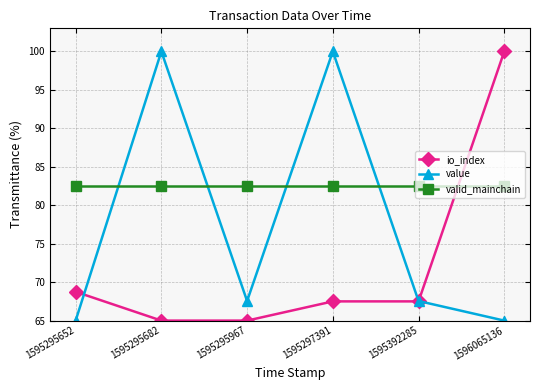

How many values in the io_index series are below 67?

2